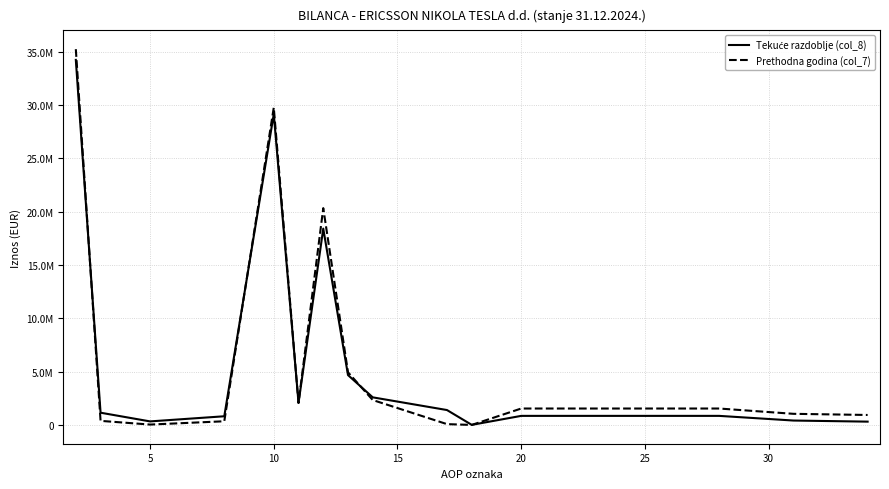

Does the chart display data point markers on the line(s)?

No